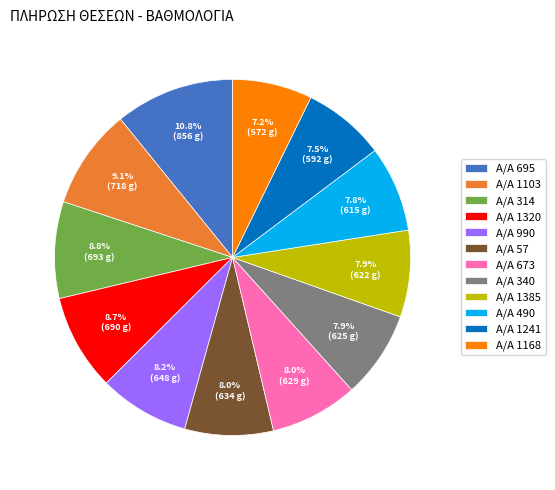

What is the ratio of the value at A/A 1168 to the value at A/A 1320?

0.8